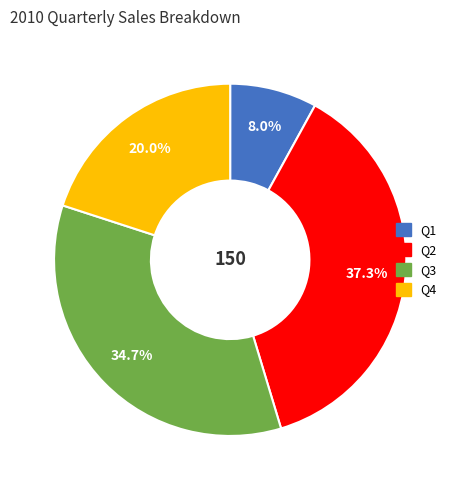

What portion of the pie excludes Q4?

80.0%